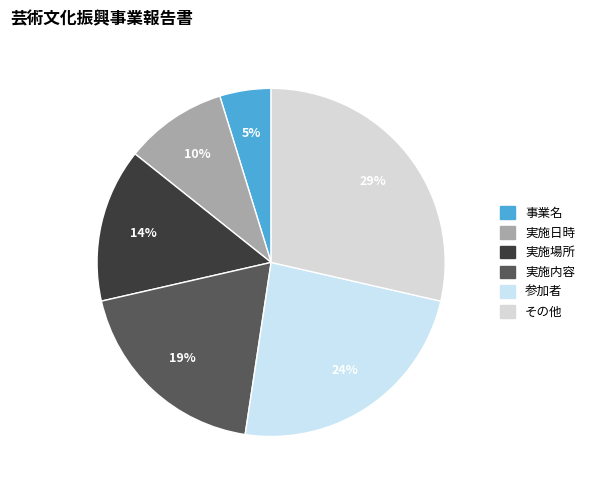

To the nearest percent, what percentage of the pie is 実施内容?

19%